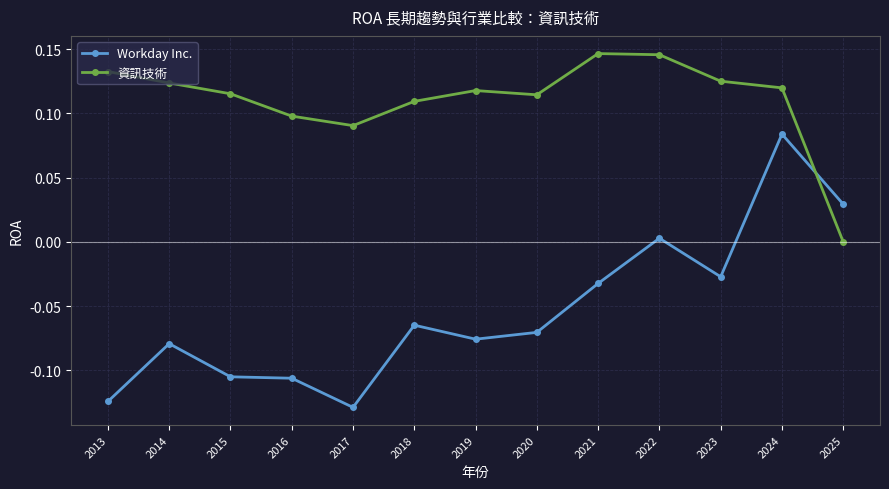

Where is the first local minimum for 資訊技術?

2017